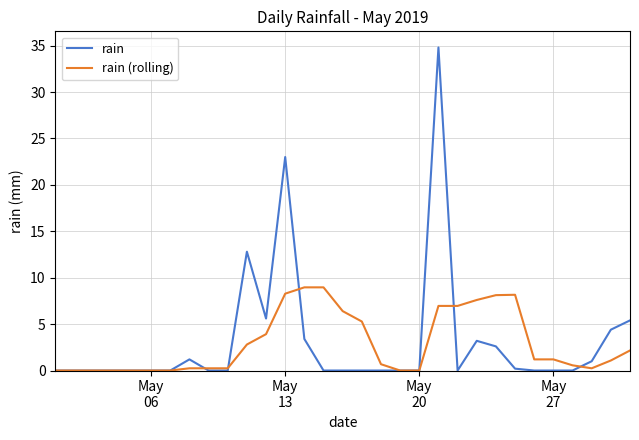

What is the maximum value for rain?

34.8